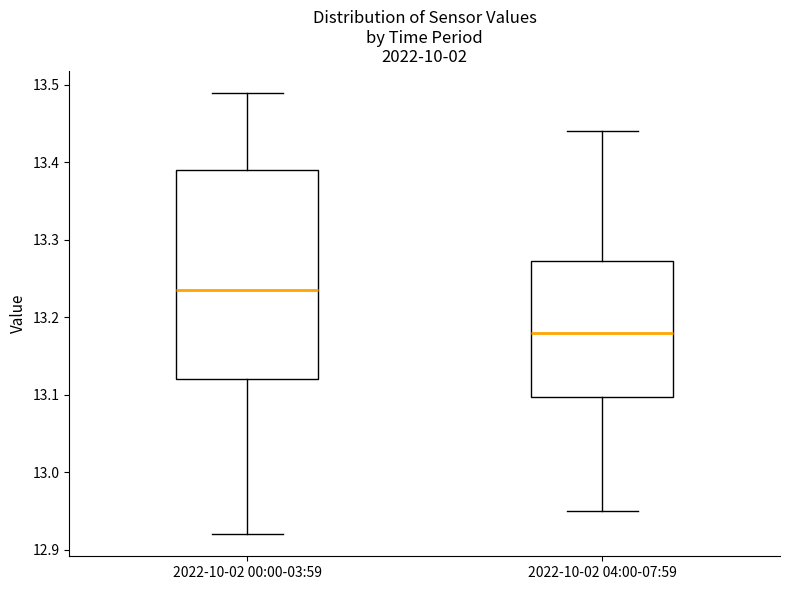

Reading left to right, read every box against the y-axis: the position of its median line, the range the box covers, and the ends of its whiskers. The values are not printed on the chart, so give them approximately, as read against the axis.

2022-10-02 00:00-03:59: median 13.24, box 13.12 to 13.39, whiskers 12.92 to 13.49
2022-10-02 04:00-07:59: median 13.18, box 13.10 to 13.27, whiskers 12.95 to 13.44